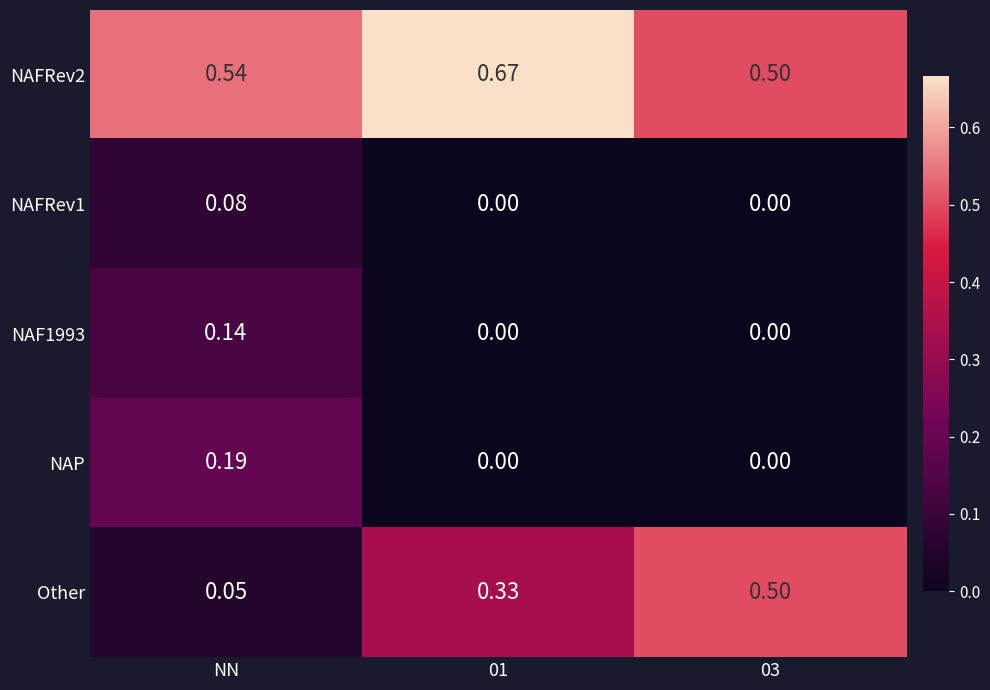

How many series are shown in this chart?

5